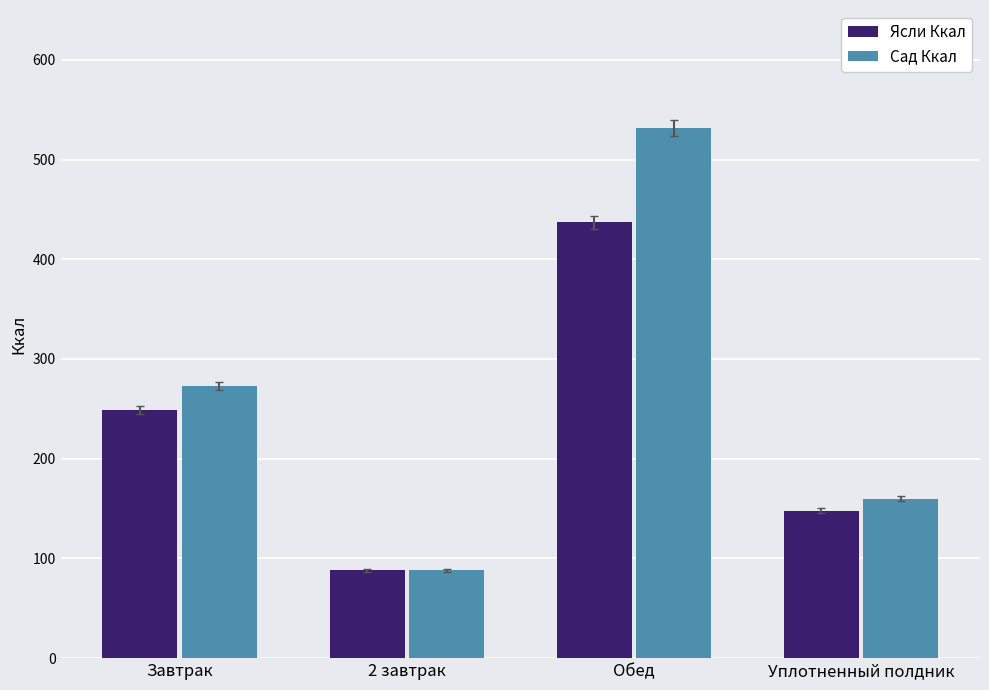

What is the value of the Сад Ккал bar at the 3rd from the left?

532